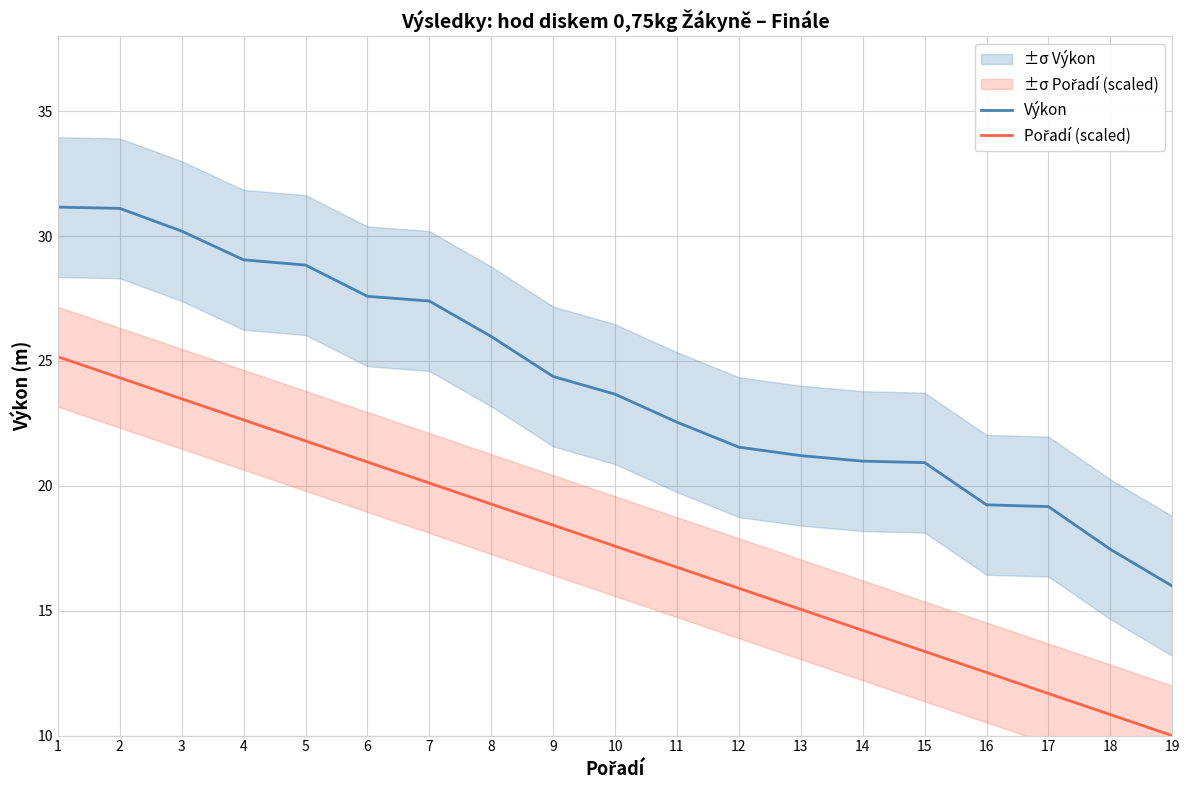

List the series in order of their overall mean, lowest first.

Pořadí (scaled), Výkon